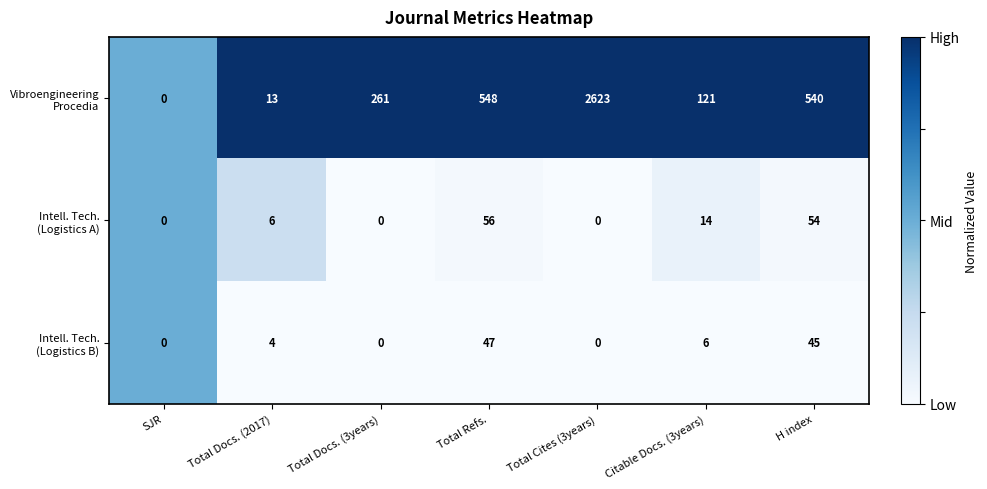

What is the difference between the highest and lowest values at Citable Docs. (3years)?

115